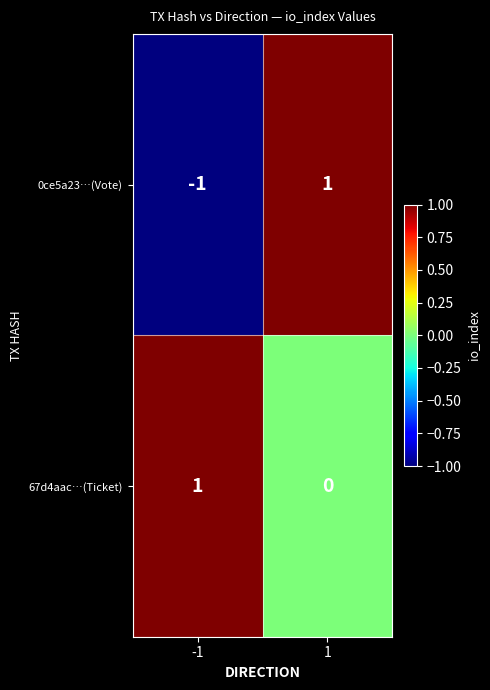

At which category is the sum across all series the highest?

1